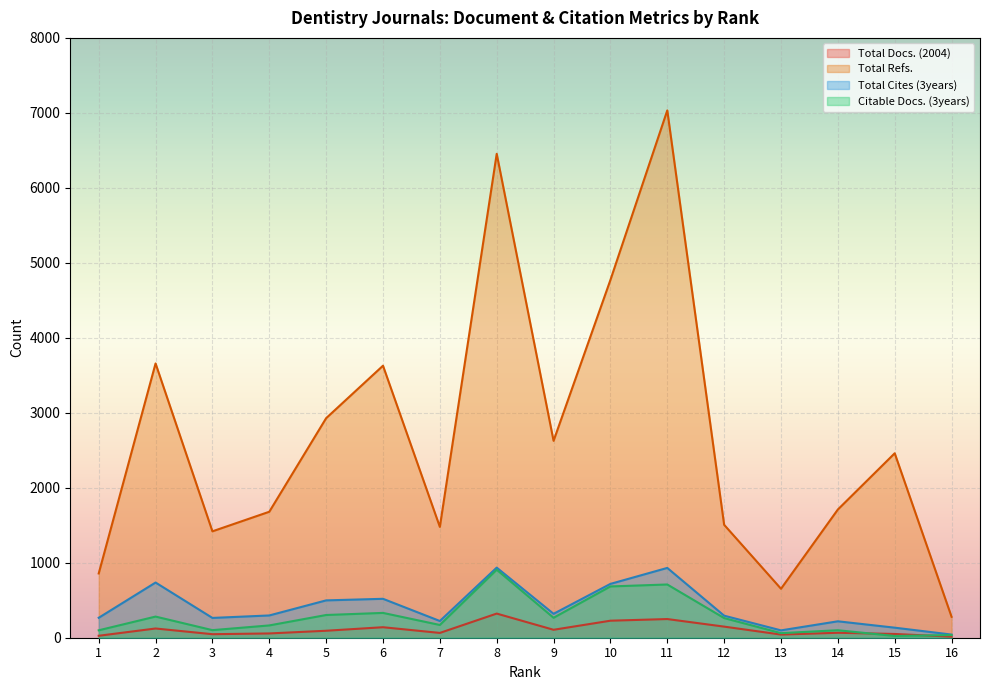

At which category does the chart reach its peak across all series?

11